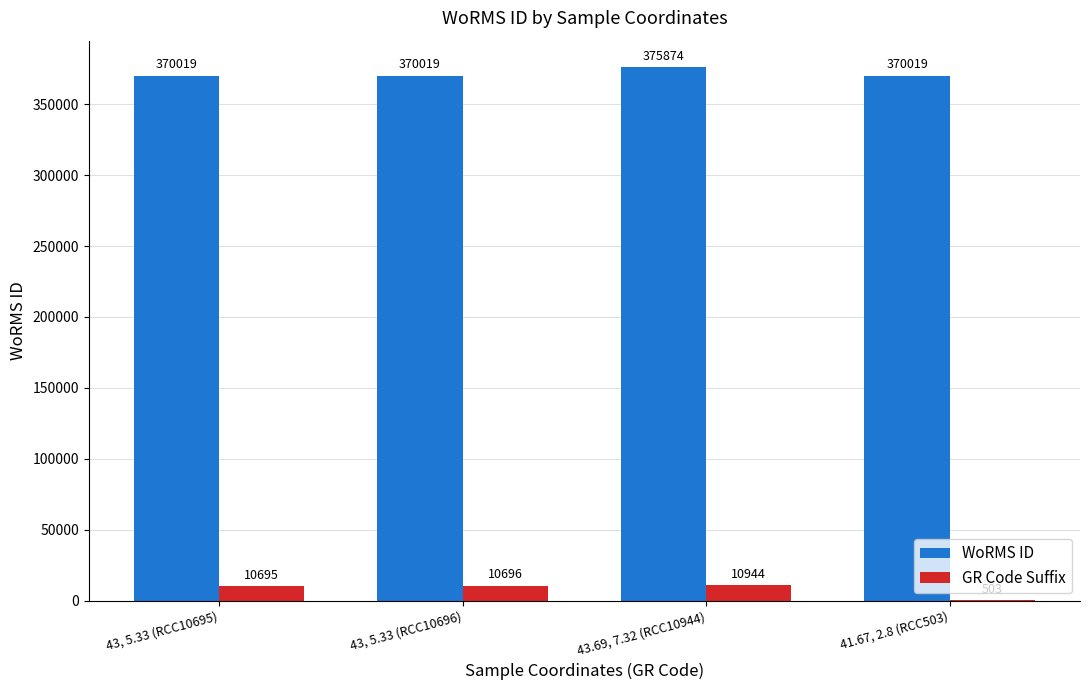

At which label is GR Code Suffix closest to 5723?

43, 5.33 (RCC10695)